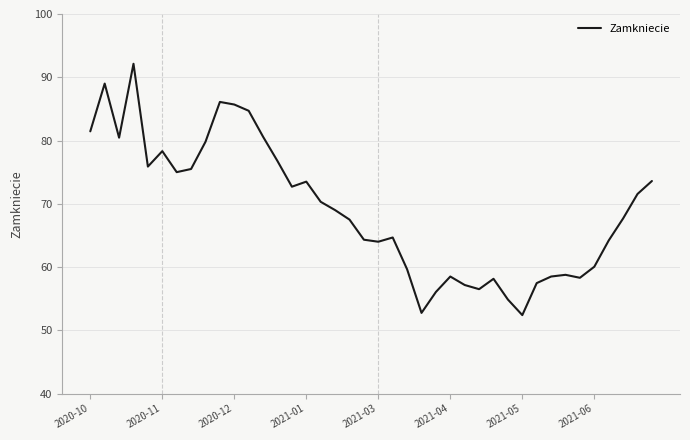

What is the smallest value displayed?

52.4